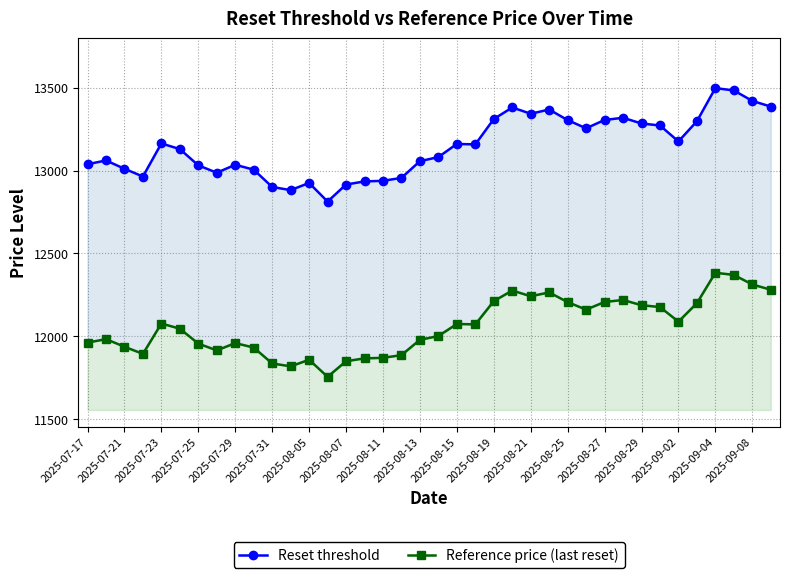

Is it true that Reference price (last reset) equals 21249.4 at 37?

False